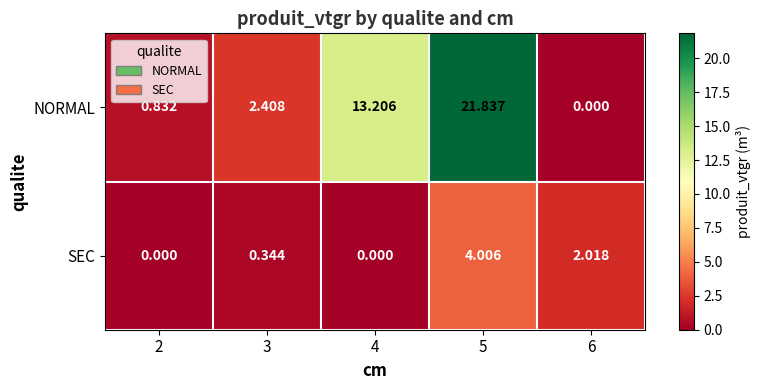

At which label does NORMAL reach its minimum?

6